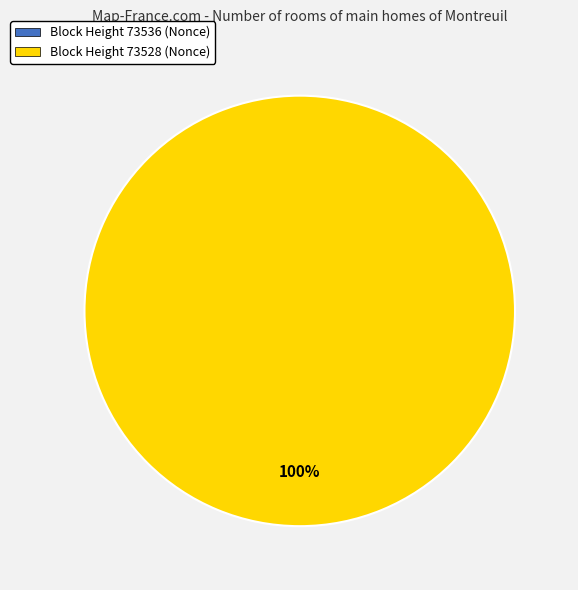

How many segments does this pie chart have?

2